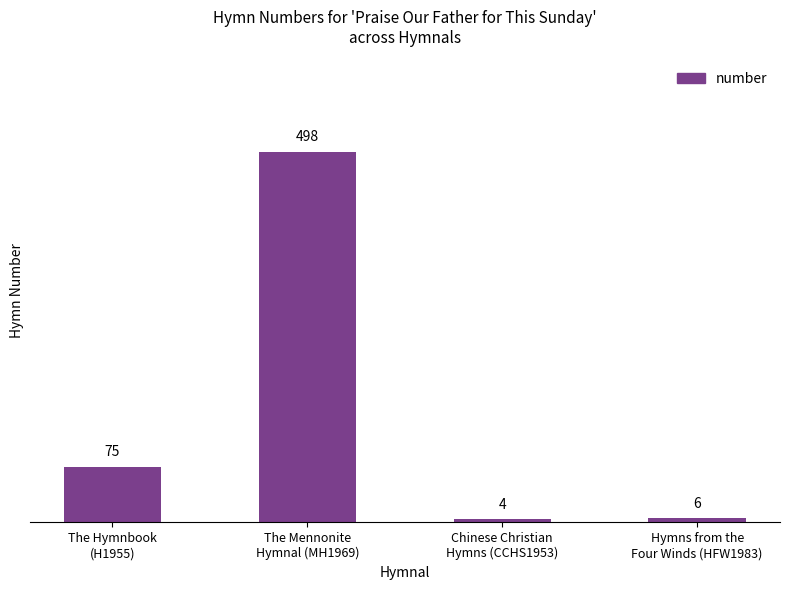

Which has a higher value, Chinese Christian
Hymns (CCHS1953) or The Mennonite
Hymnal (MH1969)?

The Mennonite
Hymnal (MH1969)